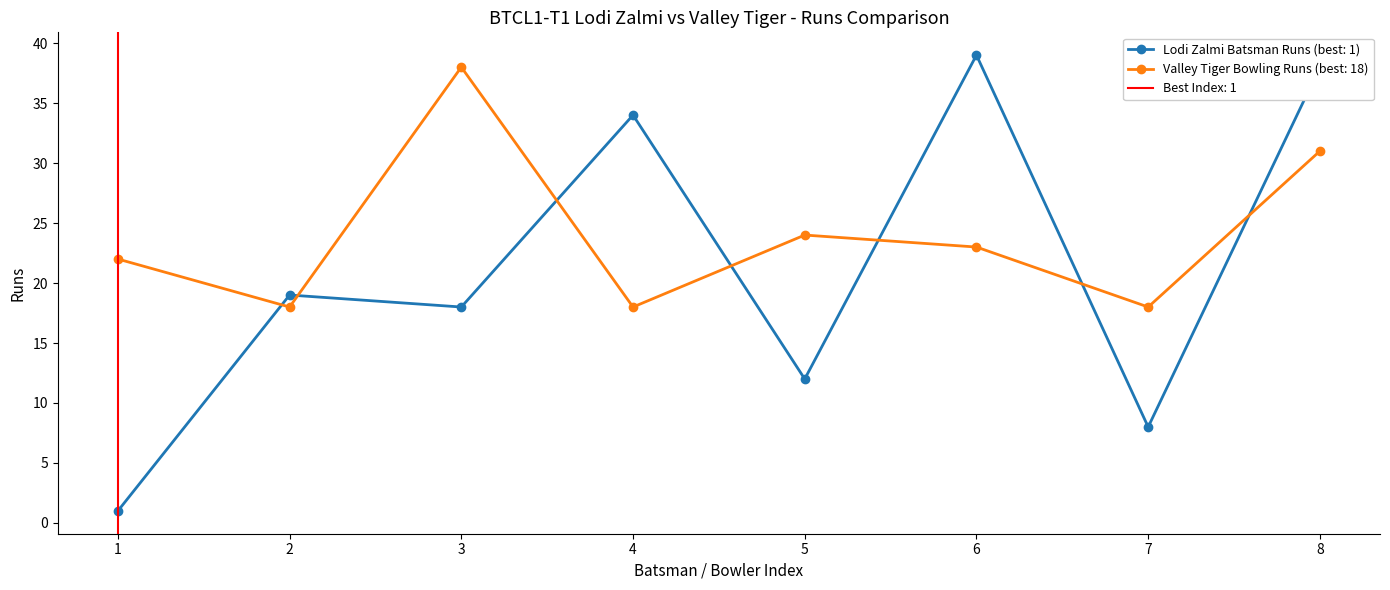

List the series in order of their overall mean, highest first.

Valley Tiger Bowling Runs, Lodi Zalmi Batsman Runs